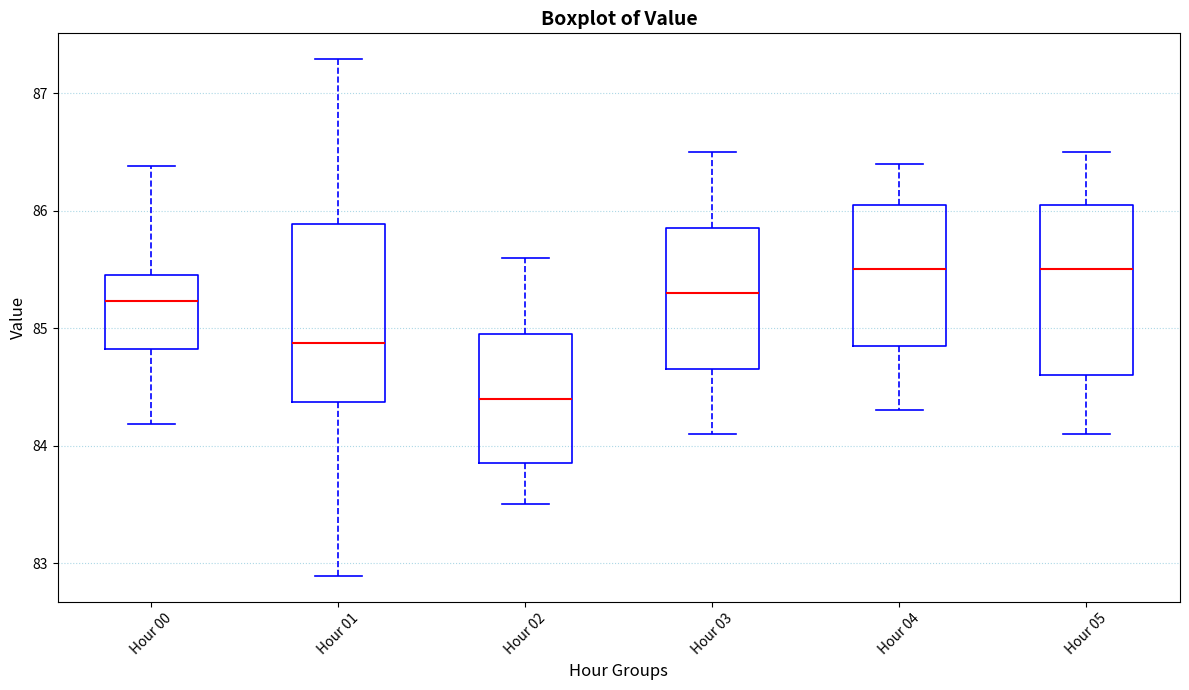

Reading left to right, transcribe this box plot: for each box, give where its median line is, the range the box spans, and where its two whiskers end, as read against the y-axis. The values are not printed on the chart, so give them approximately, as read against the axis.

Hour 00: median 85.2, box 84.8 to 85.5, whiskers 84.2 to 86.4
Hour 01: median 84.9, box 84.4 to 85.9, whiskers 82.9 to 87.3
Hour 02: median 84.4, box 83.9 to 85.0, whiskers 83.5 to 85.6
Hour 03: median 85.3, box 84.7 to 85.9, whiskers 84.1 to 86.5
Hour 04: median 85.5, box 84.9 to 86.1, whiskers 84.3 to 86.4
Hour 05: median 85.5, box 84.6 to 86.1, whiskers 84.1 to 86.5